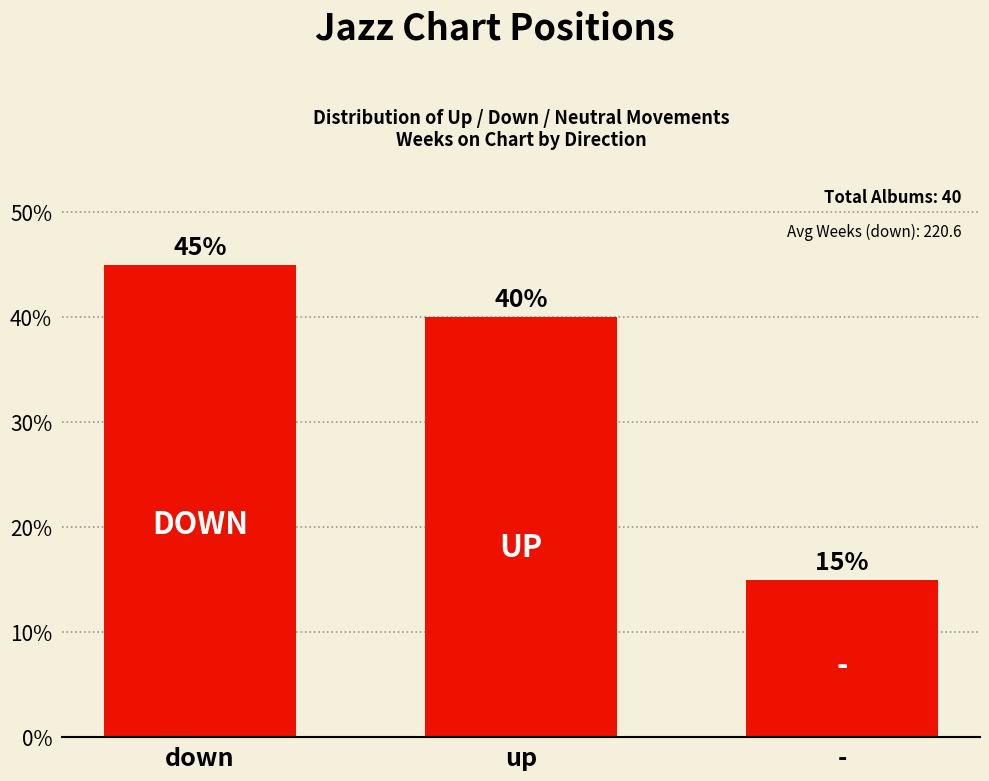

What is the greatest value displayed?

45